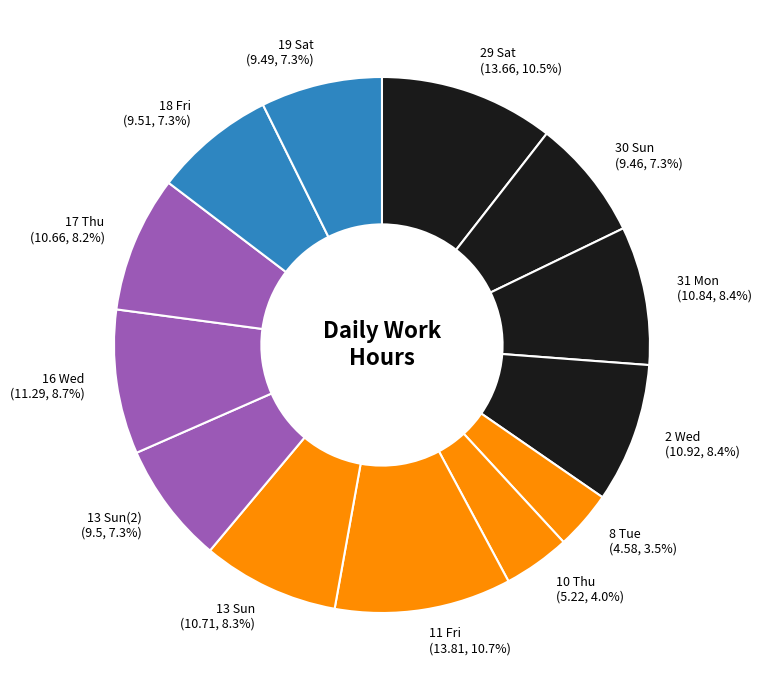

Which has a higher value, 30 Sun (9.46, 7.3%) or 29 Sat (13.66, 10.5%)?

29 Sat (13.66, 10.5%)